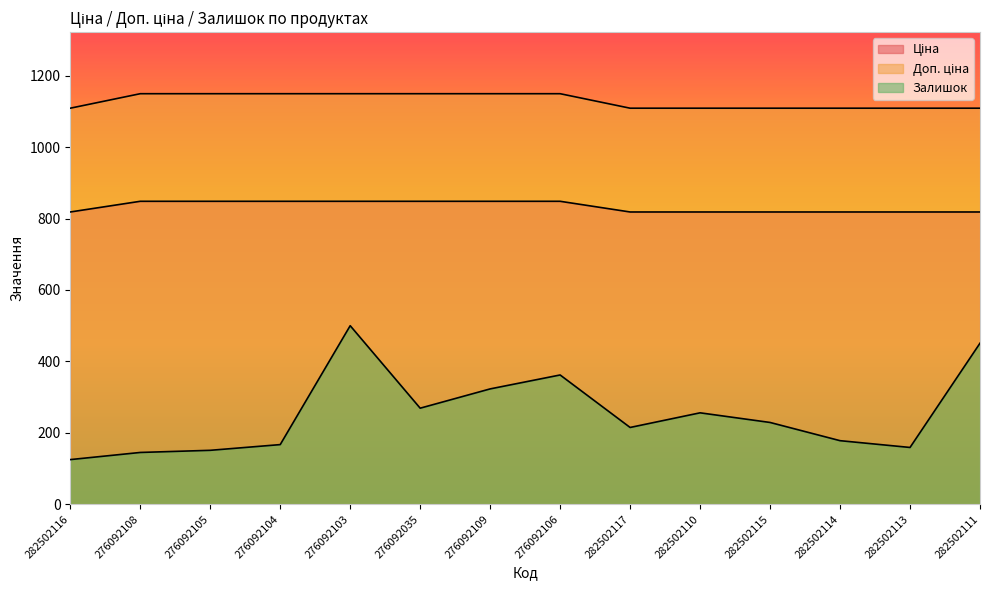

What is the minimum value for Доп. ціна?

1109.2